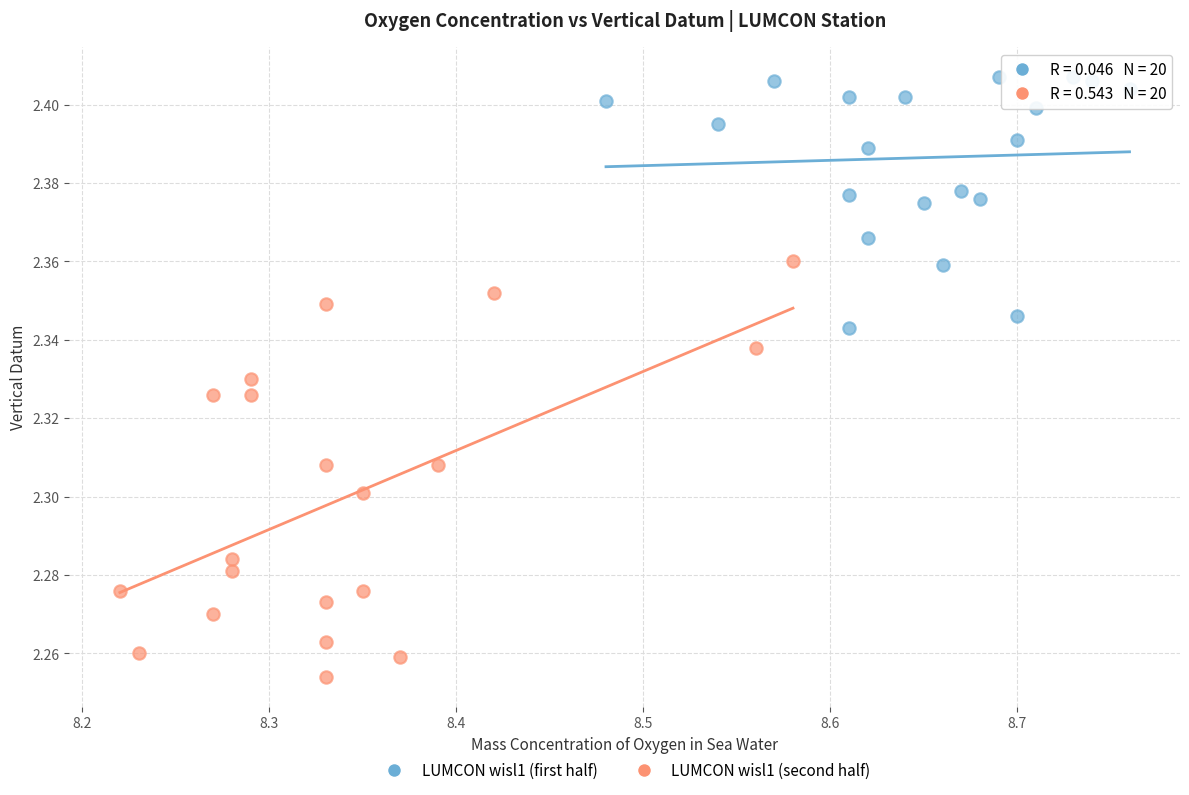

Which series reaches the maximum Y coordinate?

LUMCON wisl1 (first half)